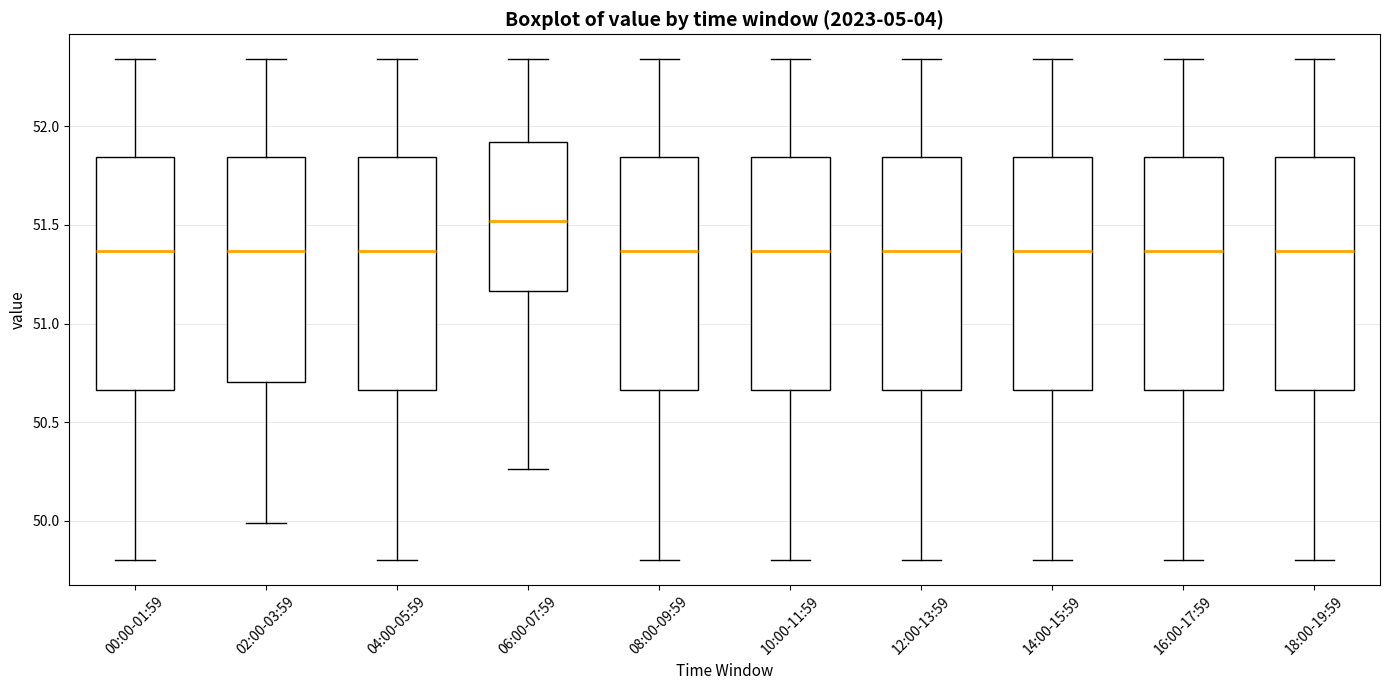

Which box's median line is the highest?

06:00-07:59